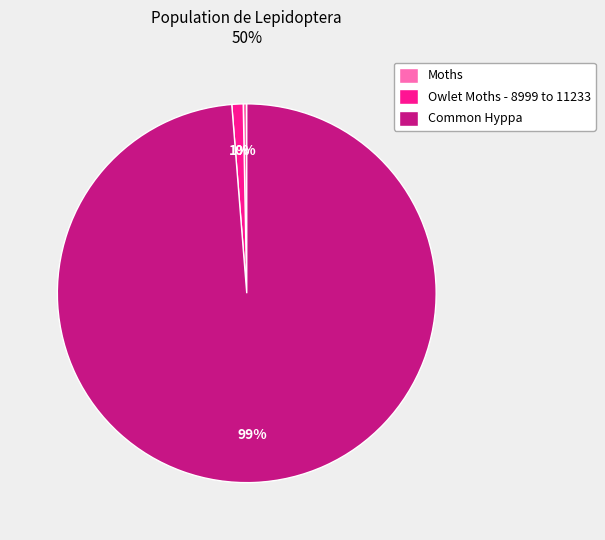

Between Moths and Owlet Moths - 8999 to 11233, which is larger?

Owlet Moths - 8999 to 11233